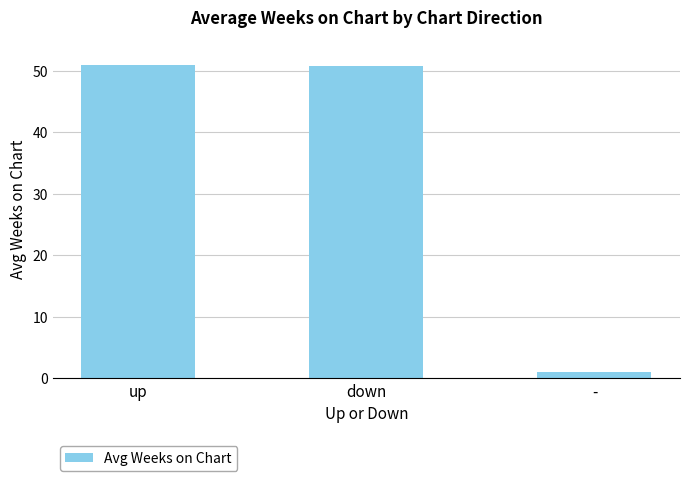

True or false: the data shows 29.2 at down.

False